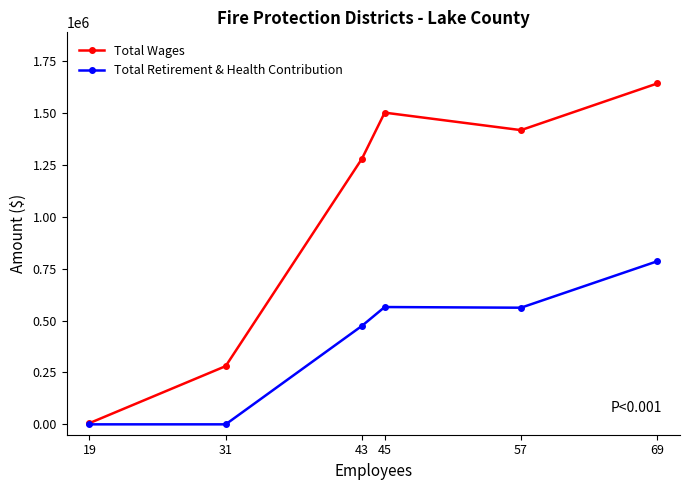

At which category does Total Wages reach its first local peak?

45